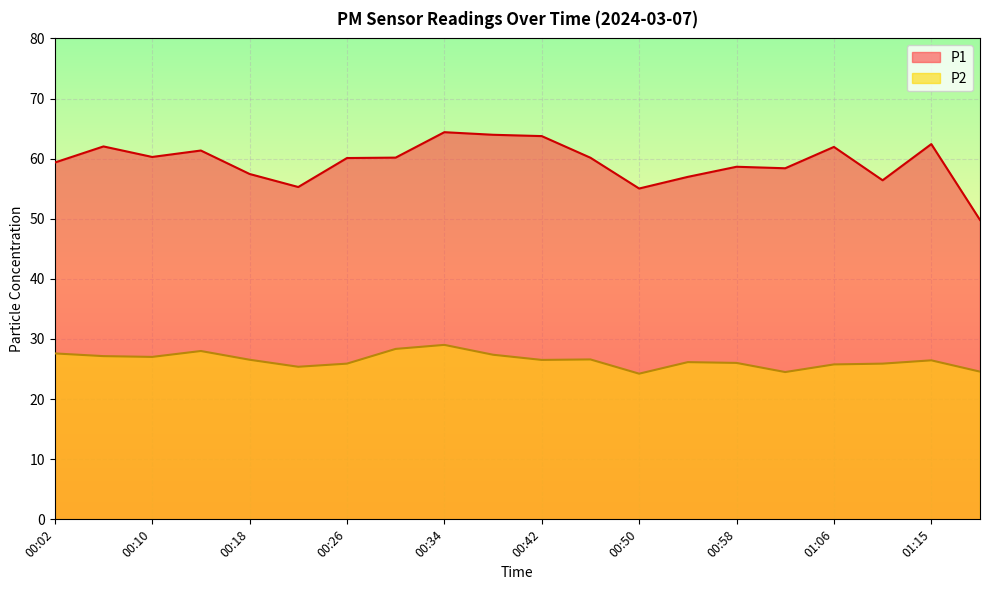

What is the maximum value for P2?

29.0